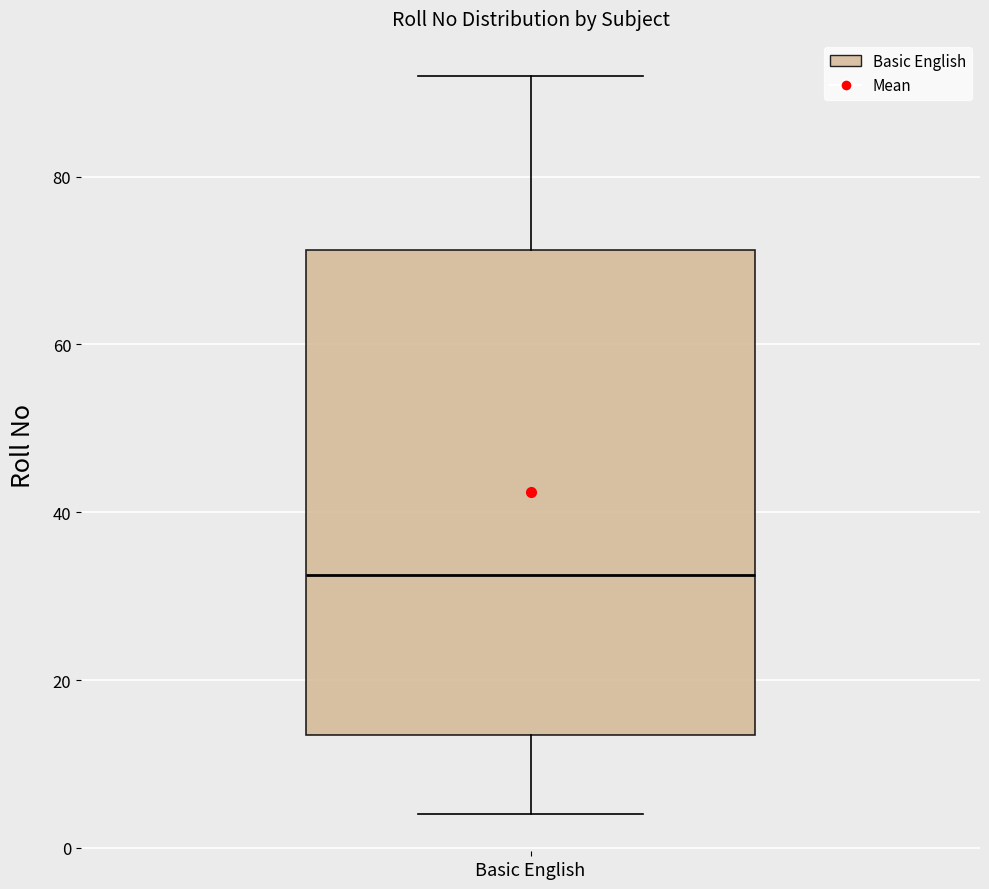

Read this box plot against the y-axis: the position of the median line, the range covered by the box, and the ends of both whiskers. The values are not printed on the chart, so give them approximately, as read against the axis.

median 32, box 14 to 72, whiskers 4 to 92